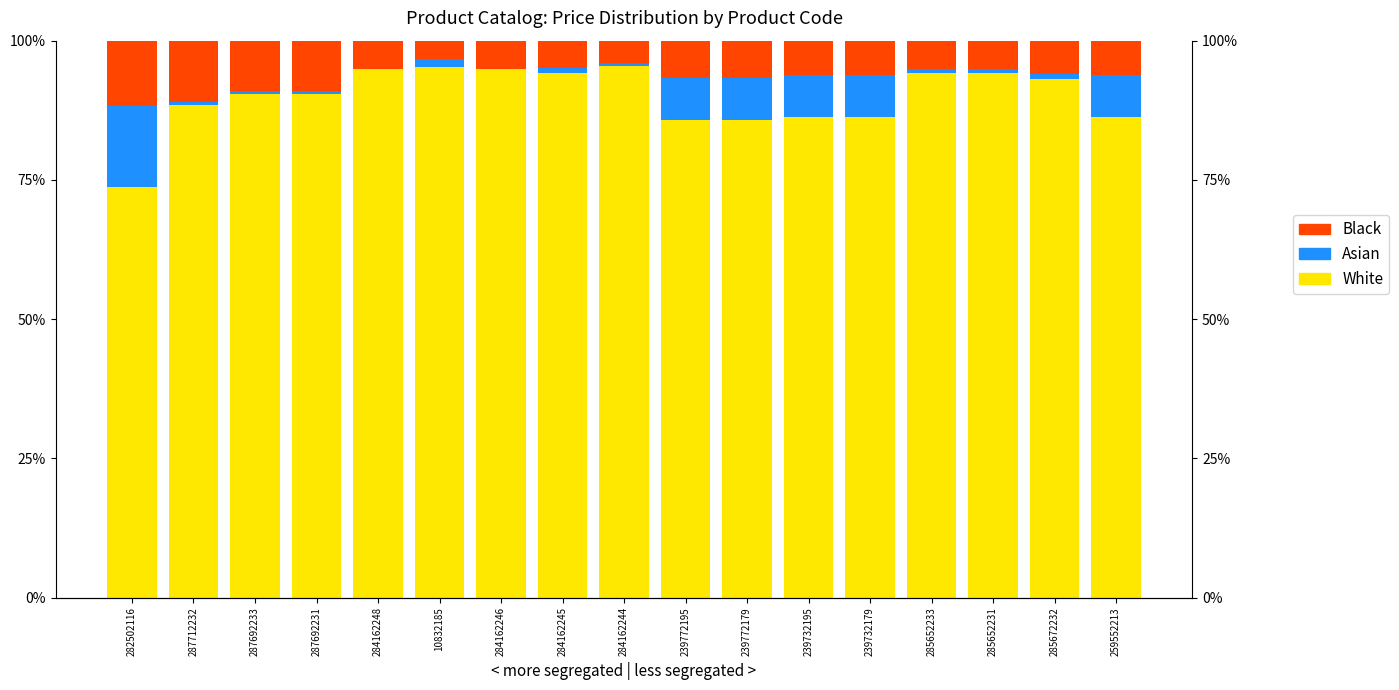

Which series has the largest total across all categories?

White